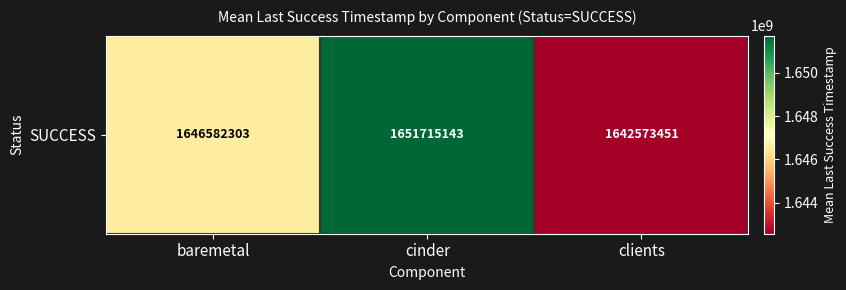

At which label is the value closest to 1647144297?

baremetal